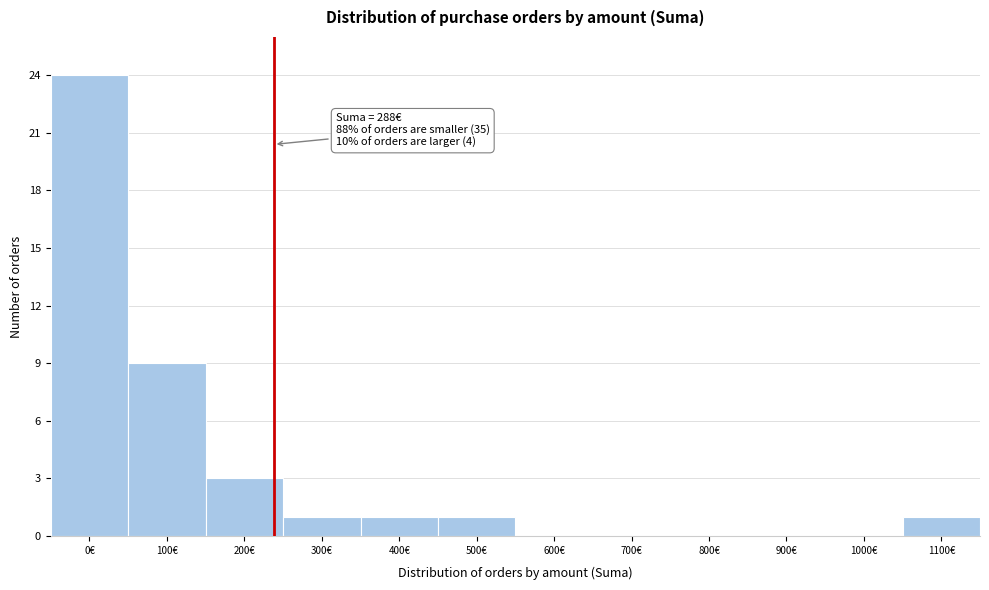

Reading left to right, what are all the values shown in this chart?

0€=24	100€=9	200€=3	300€=1	400€=1	500€=1	600€=0	700€=0	800€=0	900€=0	1000€=0	1100€=1